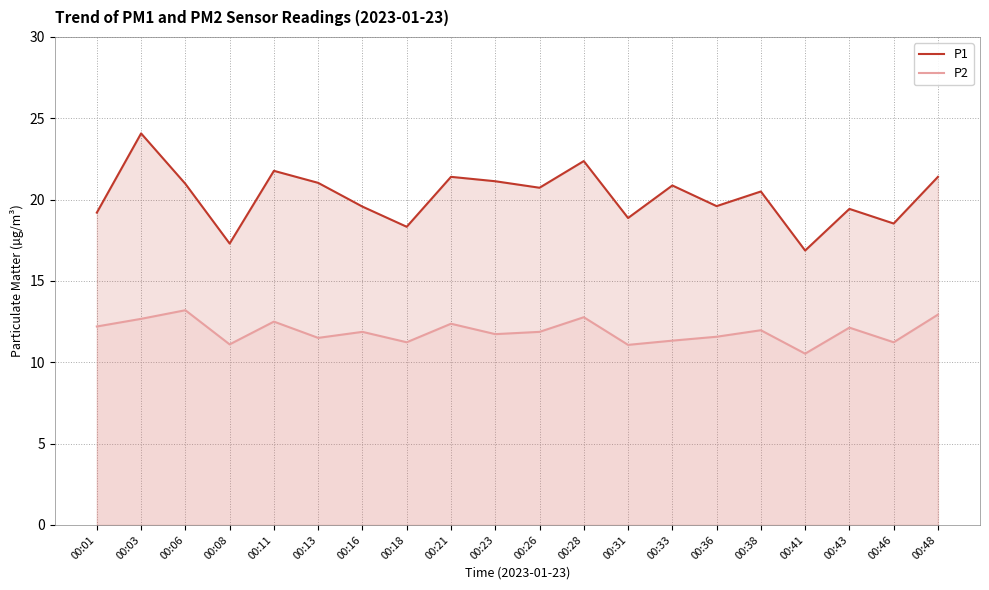

How many lines are shown in the chart?

2